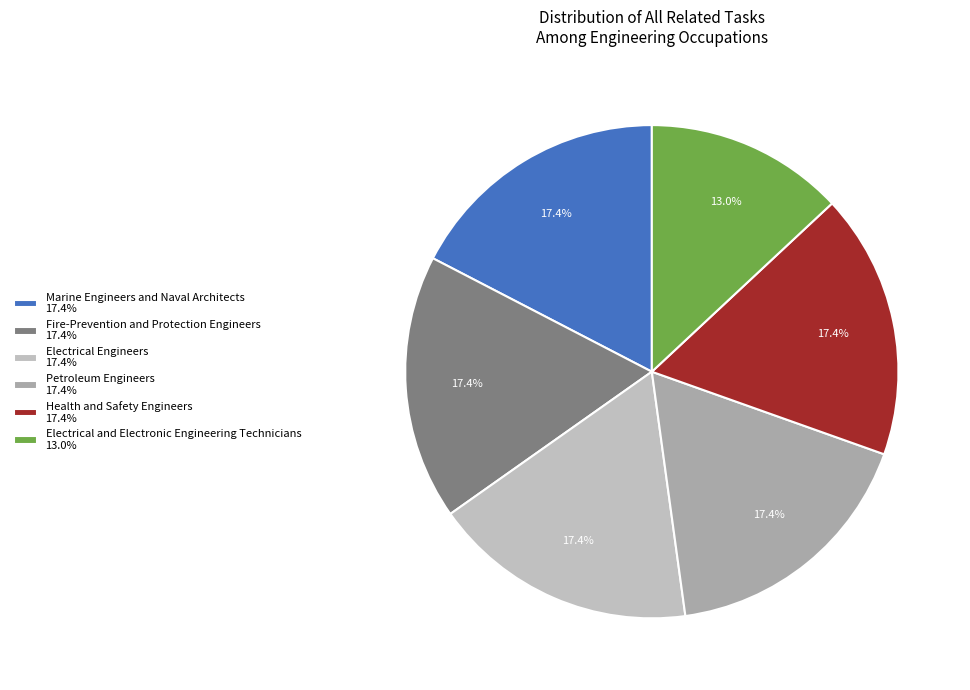

Between Petroleum Engineers and Electrical Engineers, which is larger?

Petroleum Engineers